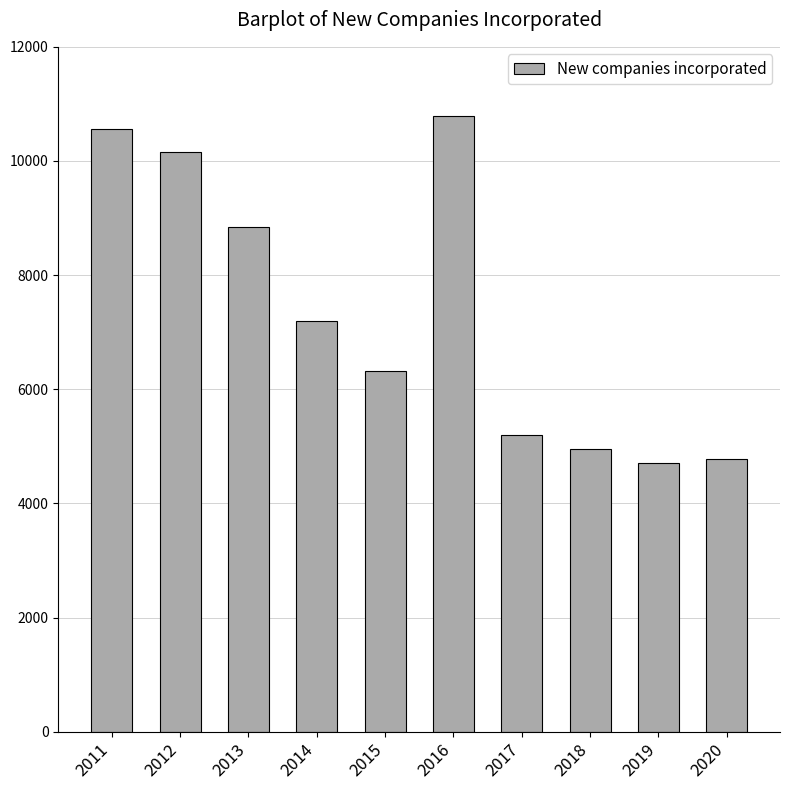

Which category has the highest value across all series?

2016